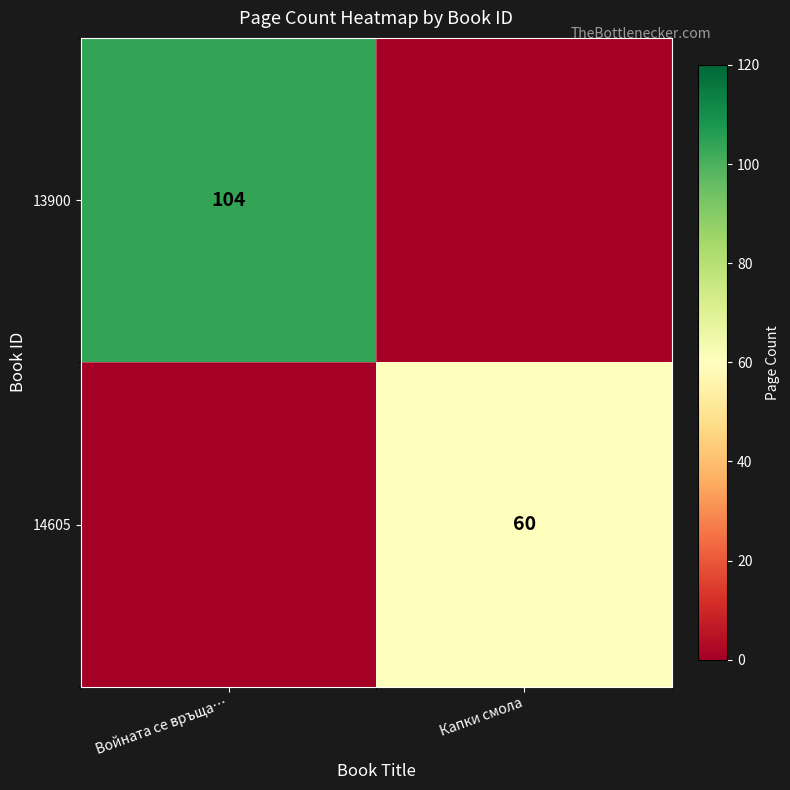

The 13900 series shows 177 at Войната се връща…. True or false?

False